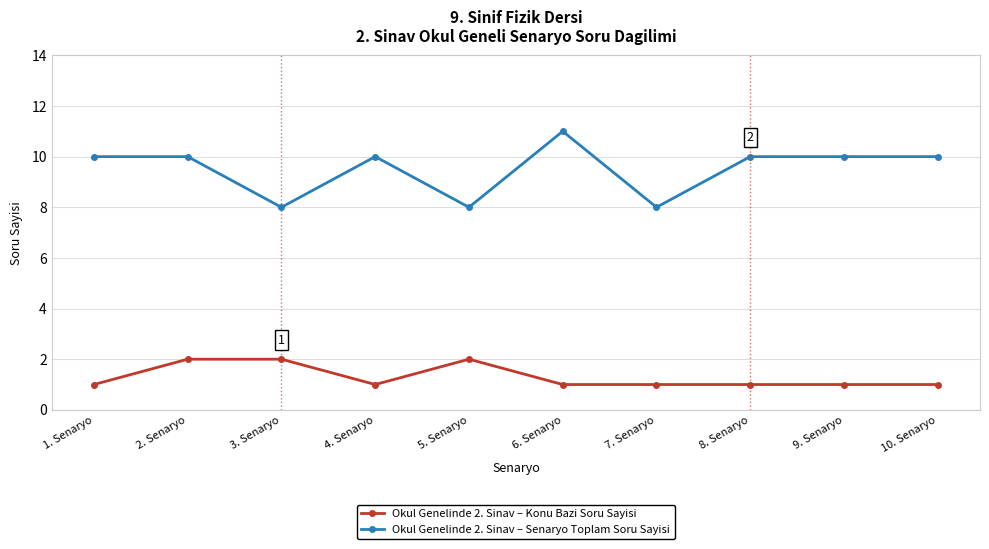

What is the average value of the Okul Genelinde 2. Sinav – Senaryo Toplam Soru Sayisi series?

10